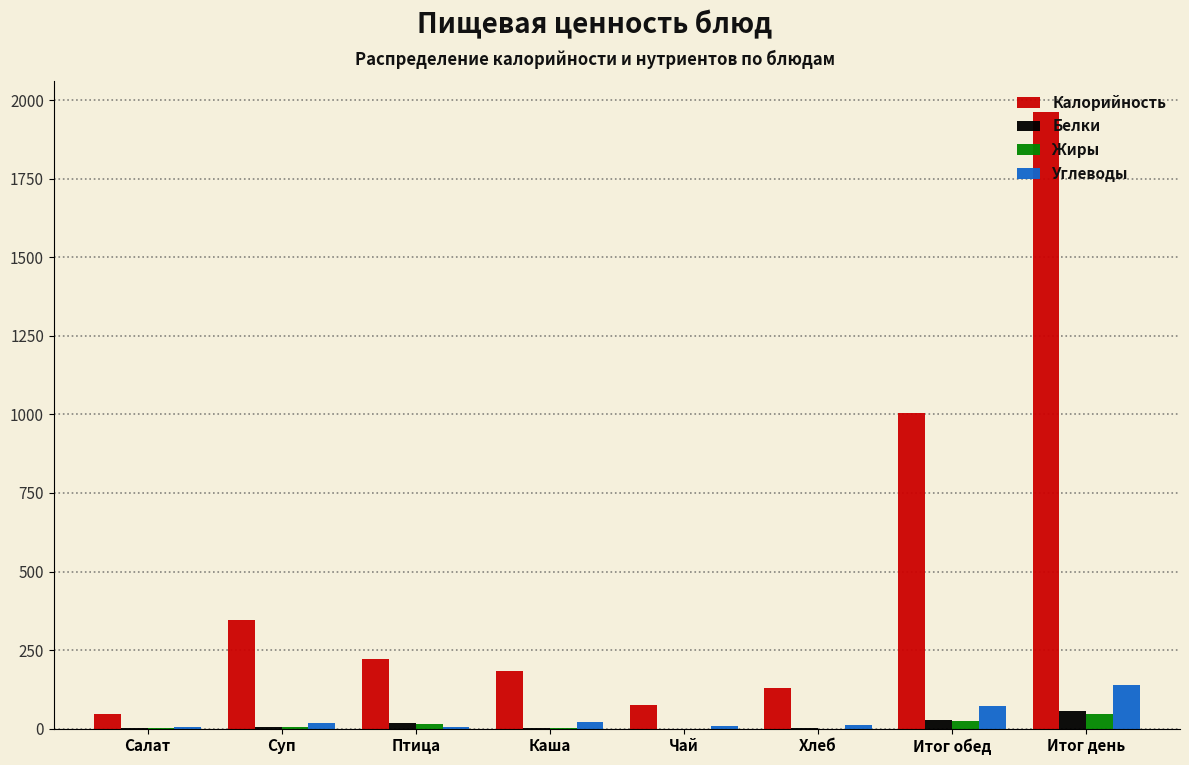

At which label does Углеводы reach its peak?

Итог день